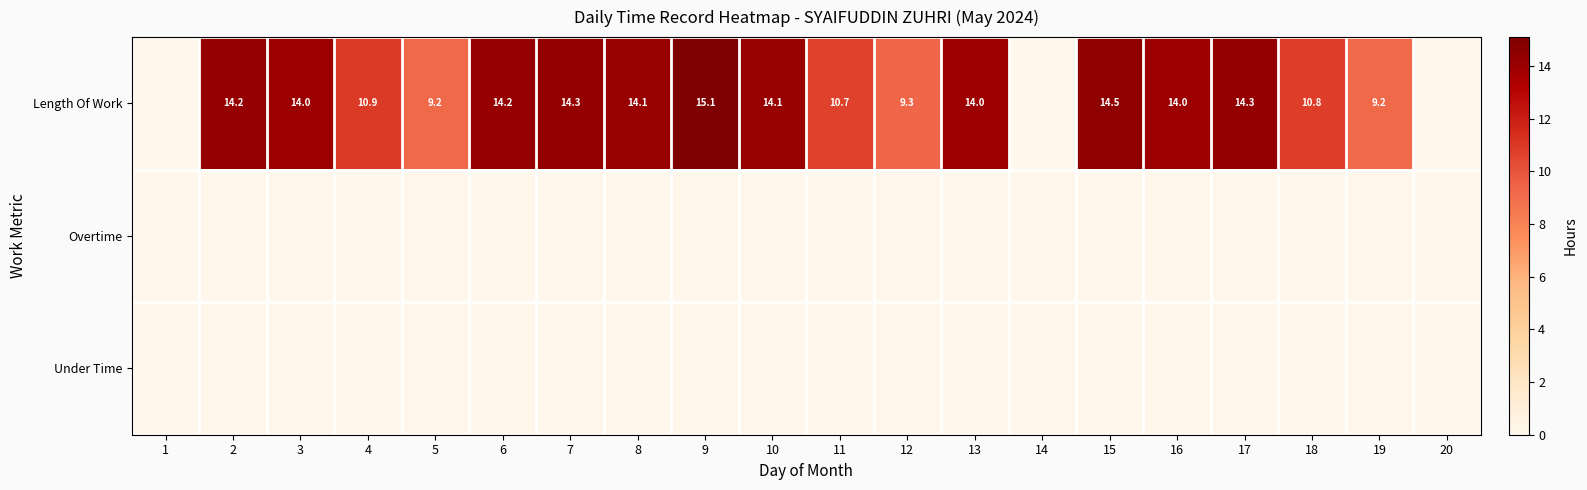

What is the difference between the Length Of Work values at 11 and 13?

3.3